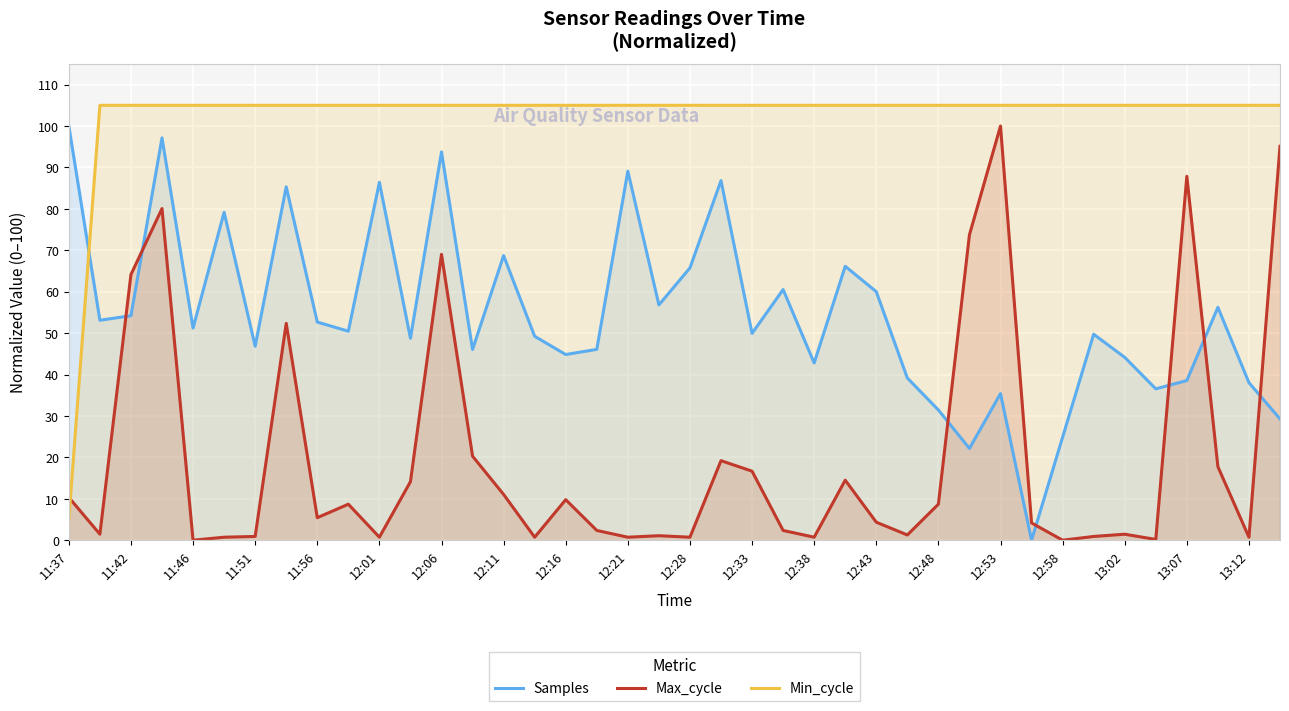

How many data points in Min_cycle are less than 105?

1